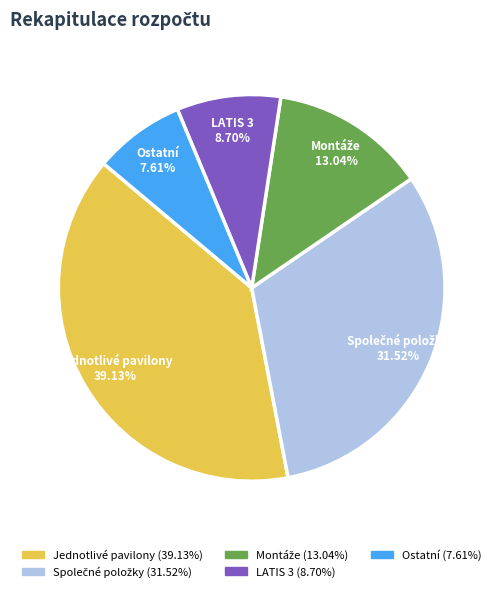

Combined, do Jednotlivé pavilony and LATIS 3 account for over 50%?

No